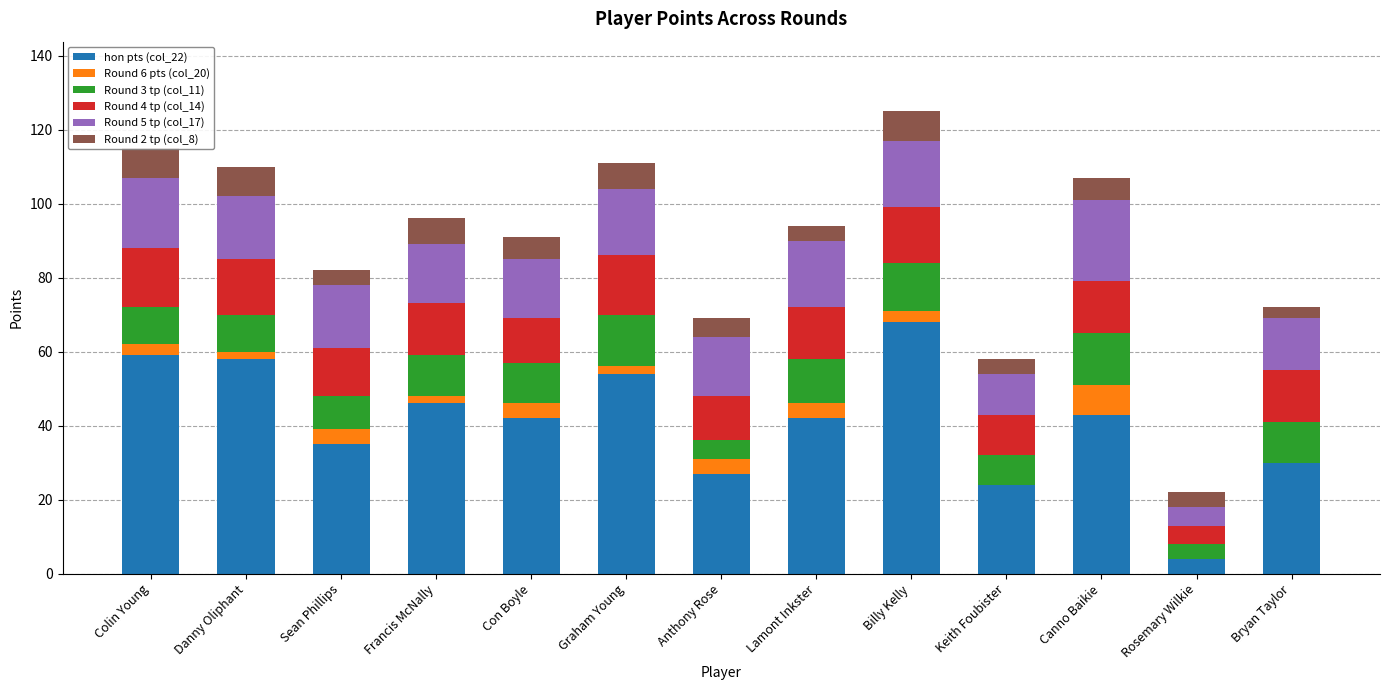

How many groups of bars are there?

13